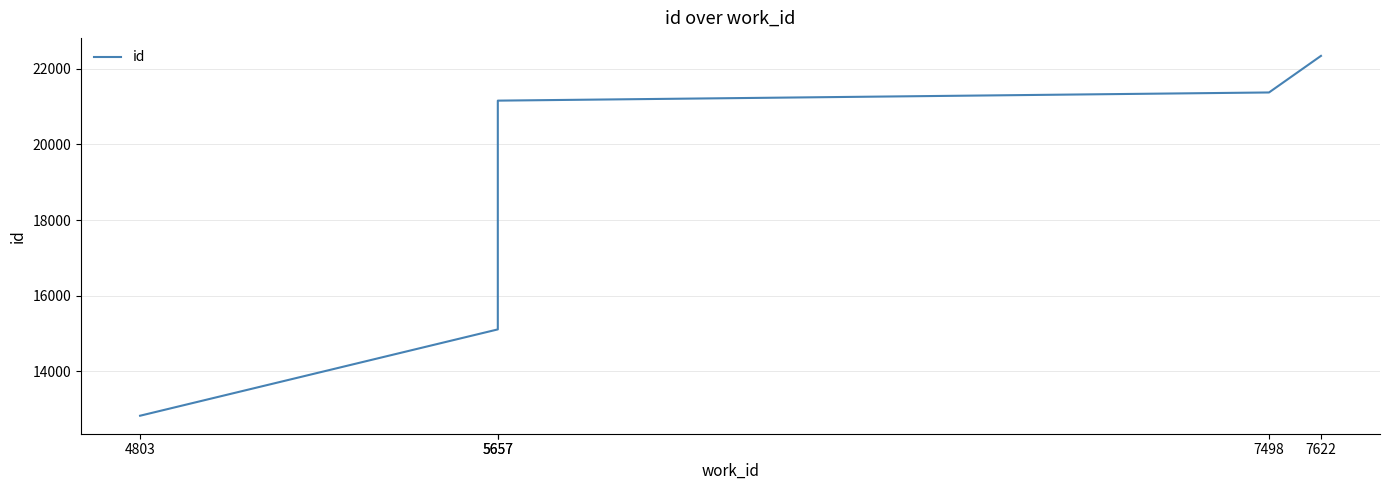

Does the chart display data point markers on the line(s)?

No